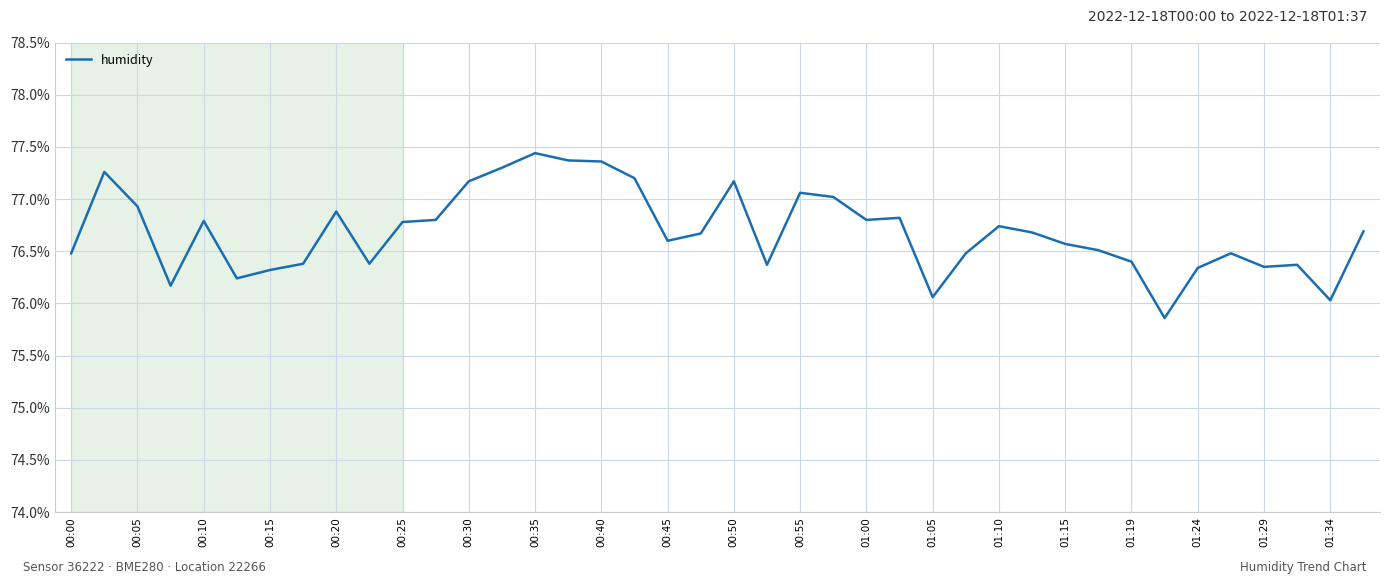

What is the minimum value shown in the chart?

75.9